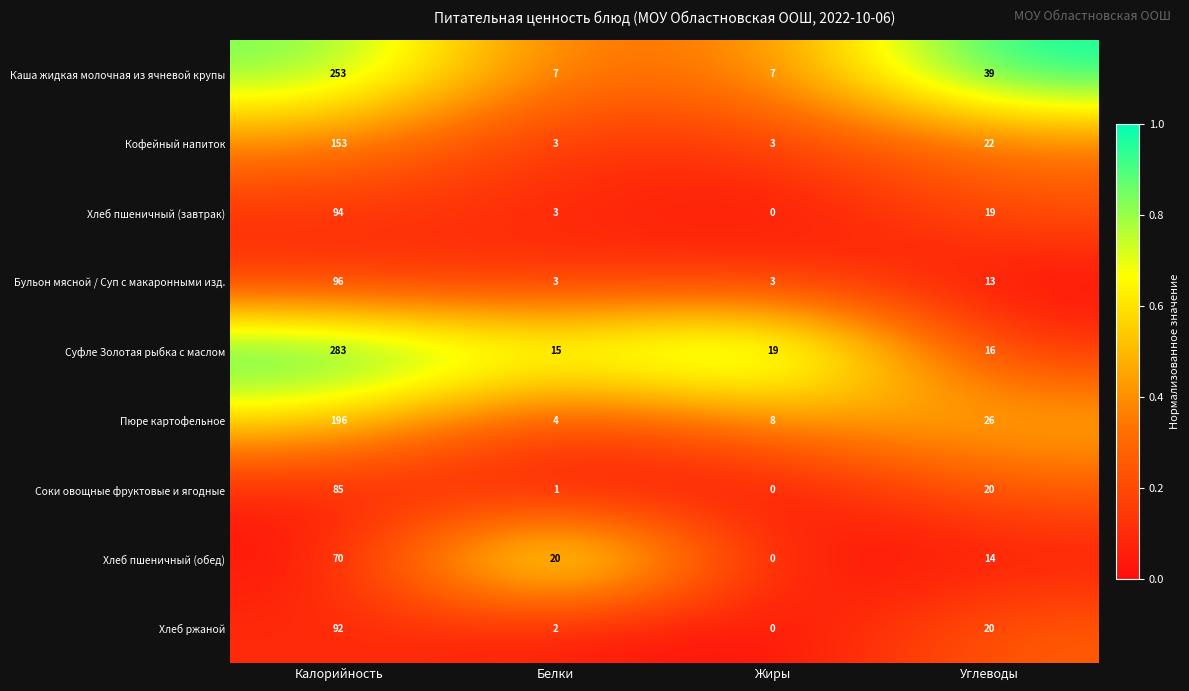

How many categories are shown in the chart?

4